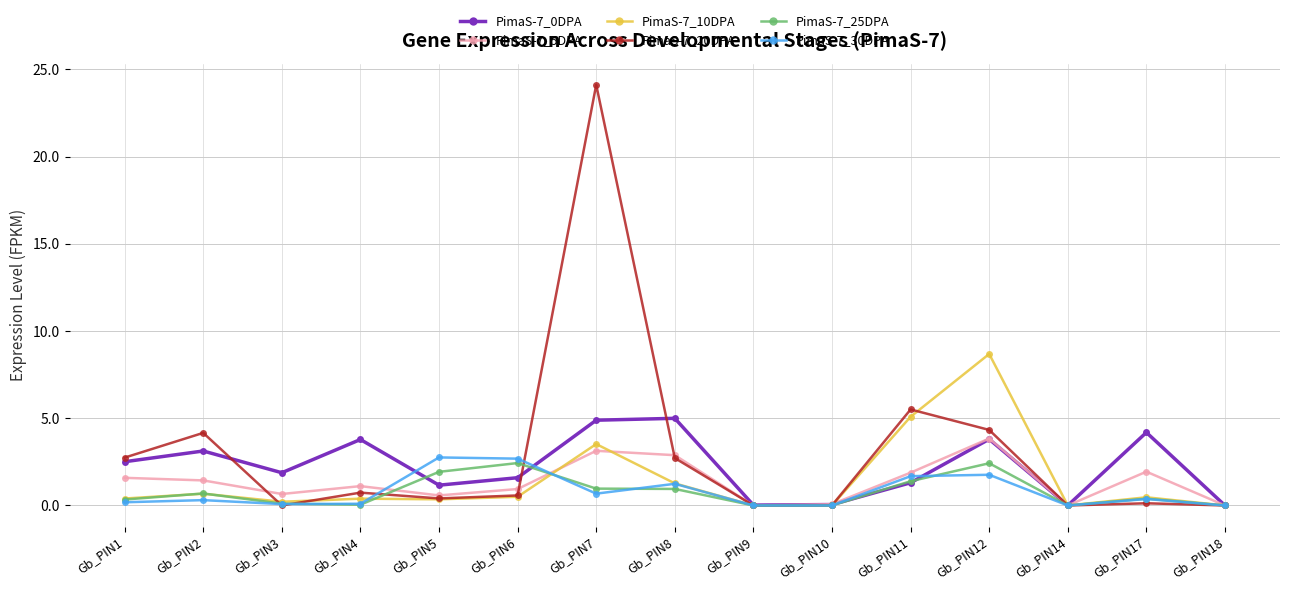

Count the number of categories in the chart.

15